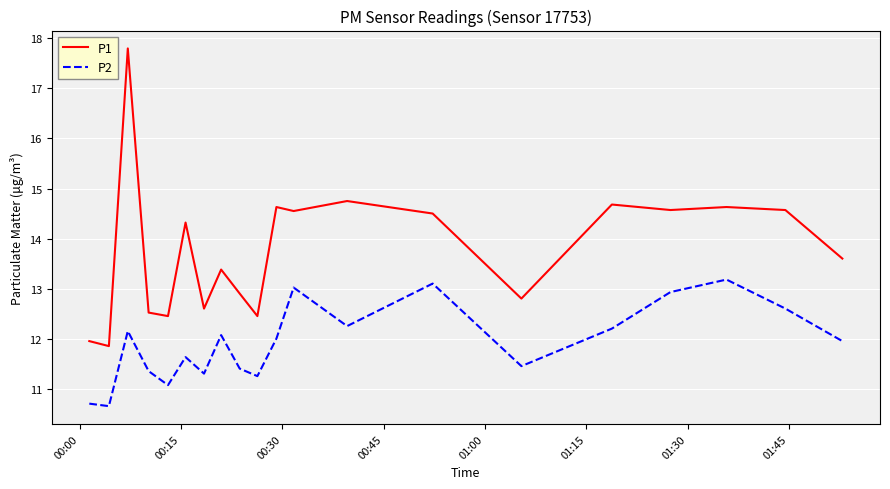

Which series has the largest total across all categories?

P1